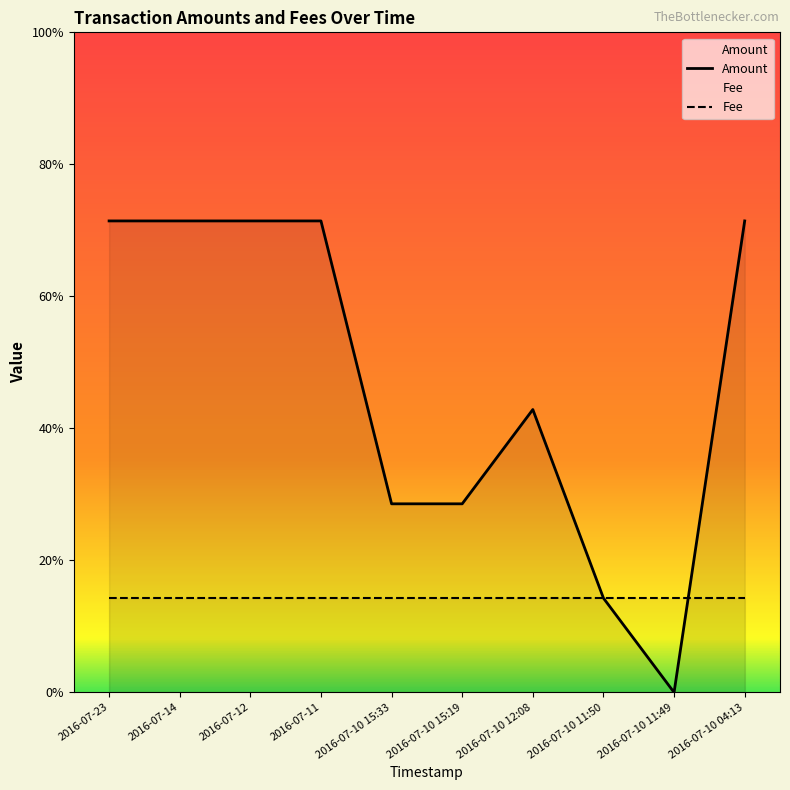

How many data points are less than 5?

5